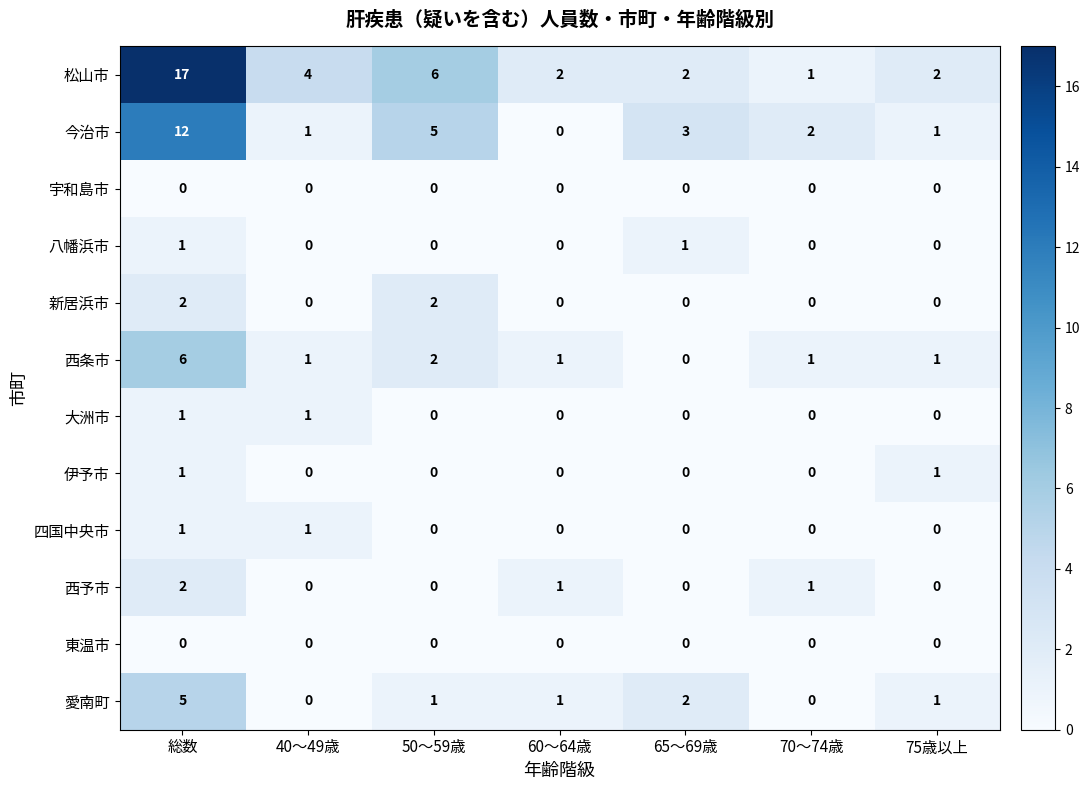

What is the greatest value displayed?

17